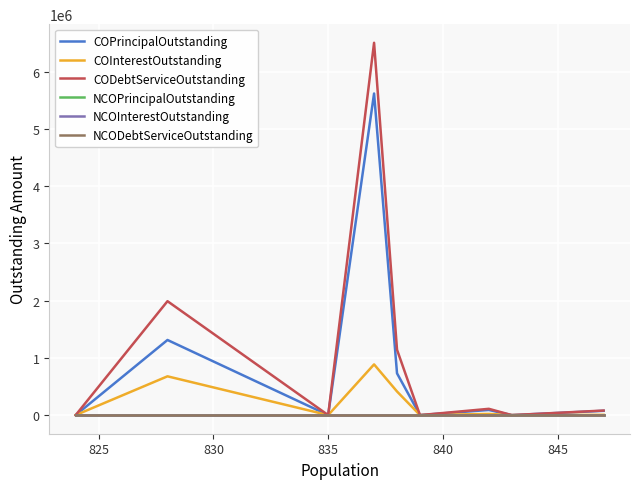

Reading left to right, extract all data points from this chart.

COPrincipalOutstanding: 0.0	1313000.0	0.0	5621000.0	730000.0	0.0	89600.0	0.0	75000.0
COInterestOutstanding: 0.0	677977.5	0.0	886390.0	412875.0	0.0	20270.0	0.0	4815.0
CODebtServiceOutstanding: 0.0	1990977.5	0.0	6507390.0	1142875.0	0.0	109870.0	0.0	79815.0
NCOPrincipalOutstanding: 0.0	0.0	0.0	0.0	0.0	0.0	0.0	0.0	0.0
NCOInterestOutstanding: 0.0	0.0	0.0	0.0	0.0	0.0	0.0	0.0	0.0
NCODebtServiceOutstanding: 0.0	0.0	0.0	0.0	0.0	0.0	0.0	0.0	0.0